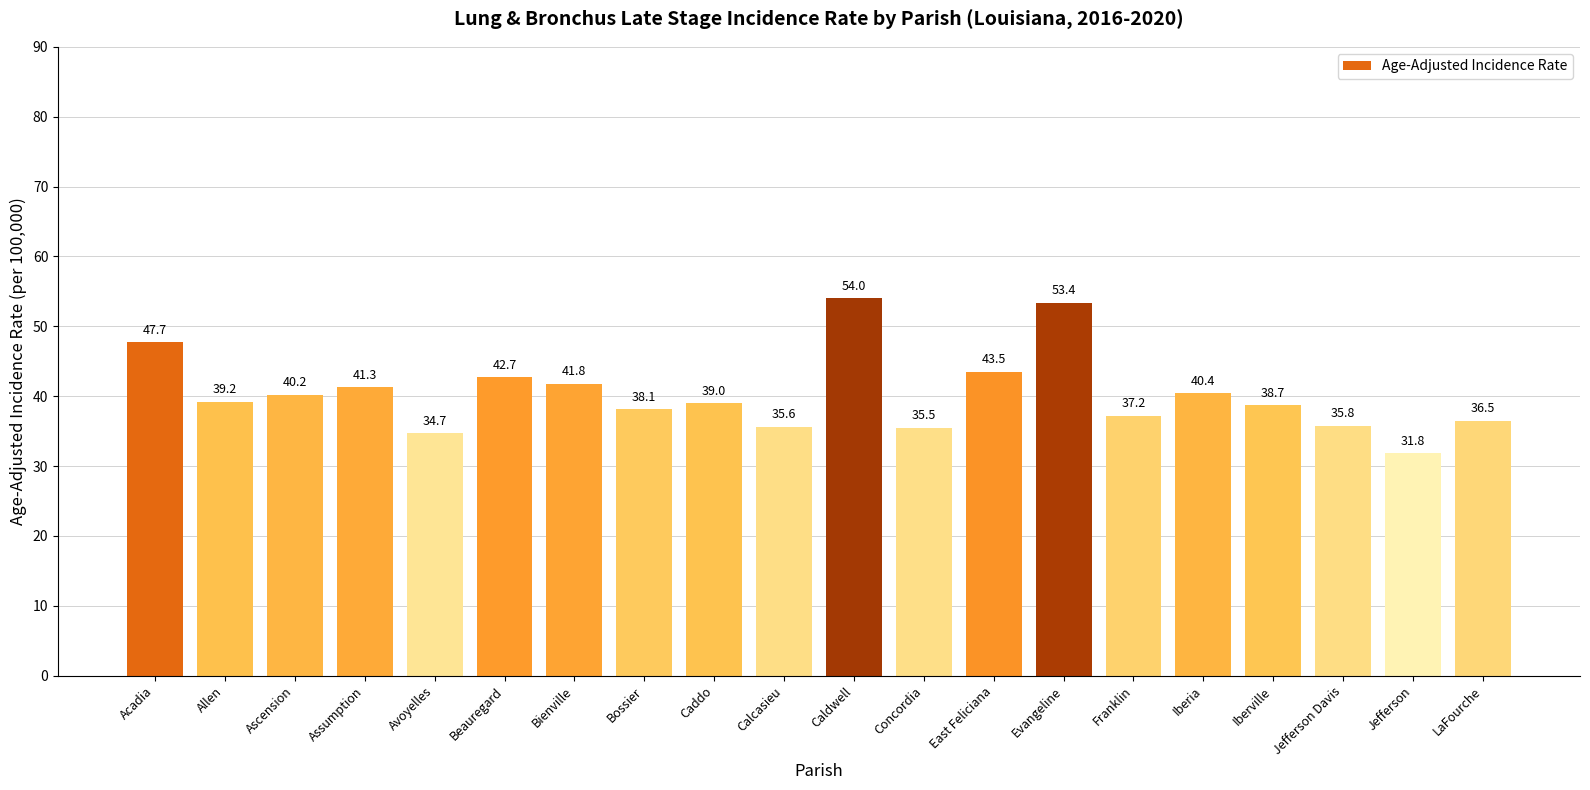

What is the change in value from Allen to Beauregard?

+3.5